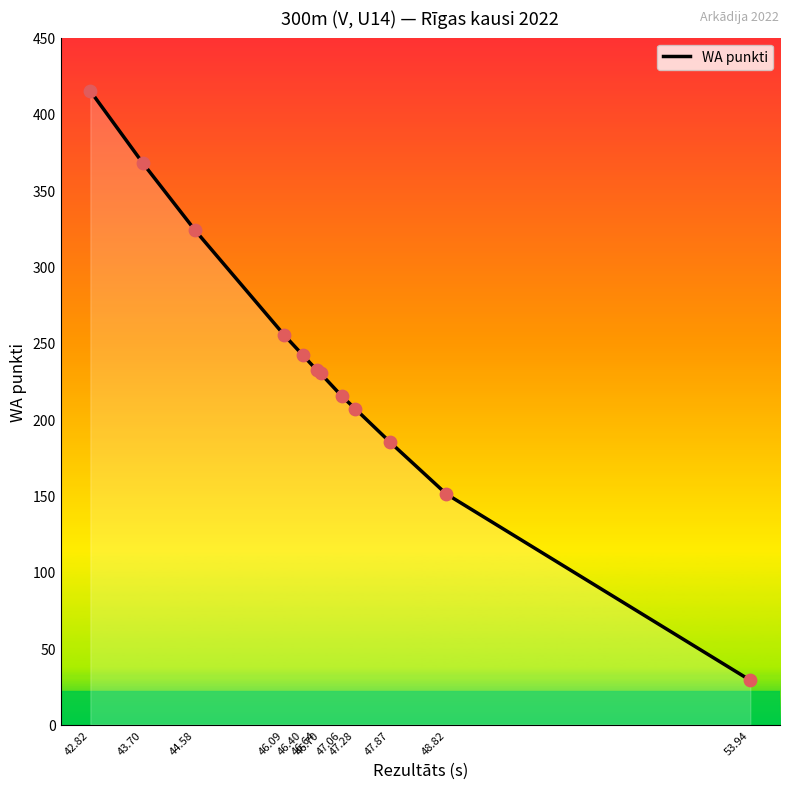

Which has a higher value, 44.58 or 46.40?

44.58